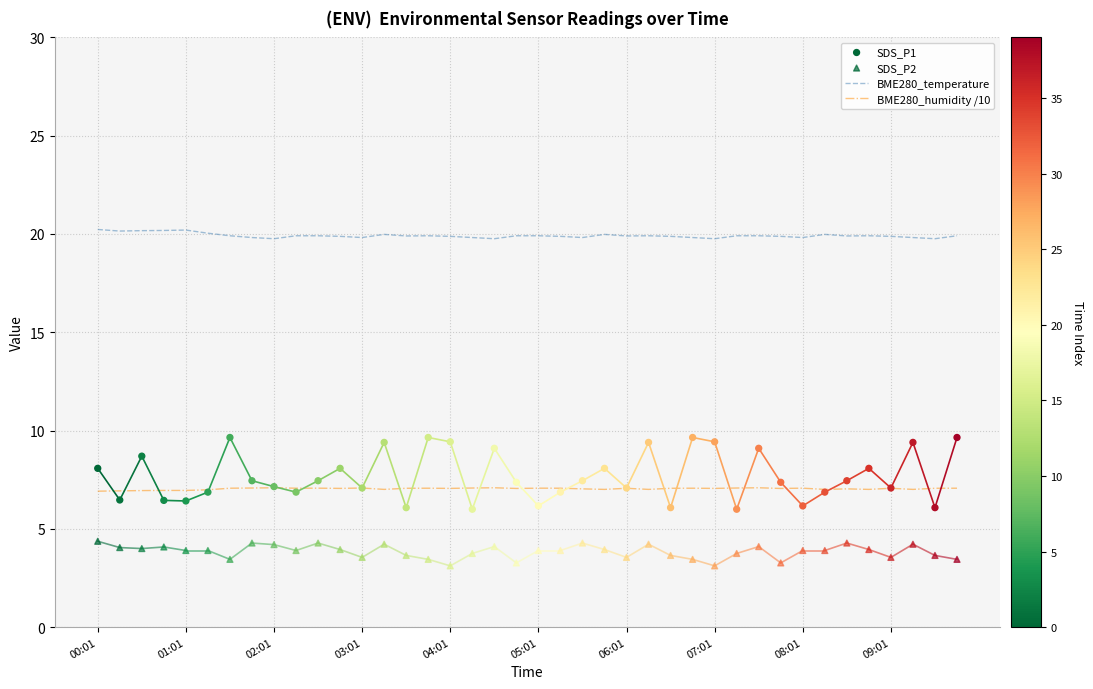

At how many categories does at least one series exceed 19?

40